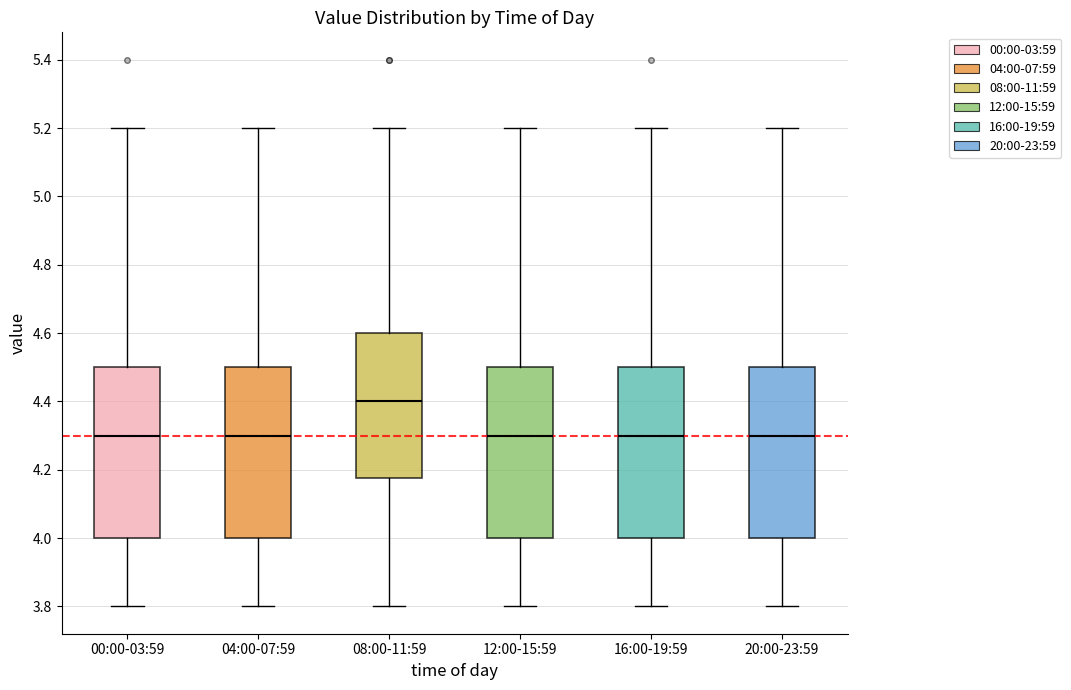

Which box has the highest median line?

08:00-11:59